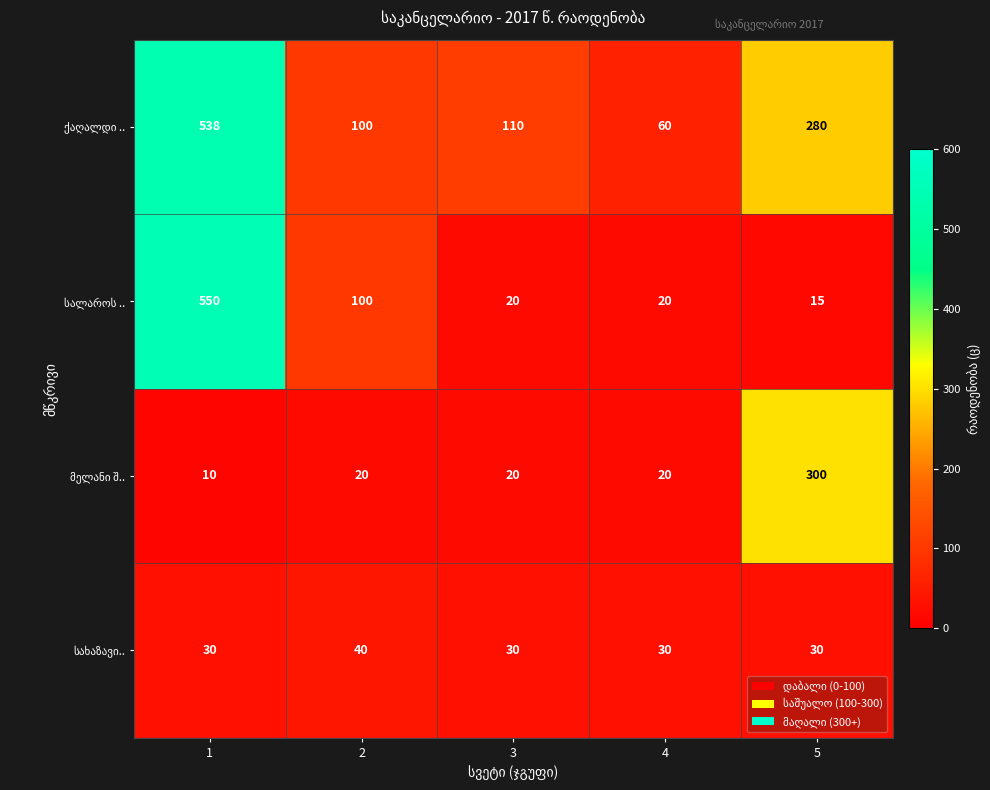

Count the number of data series in this chart.

4